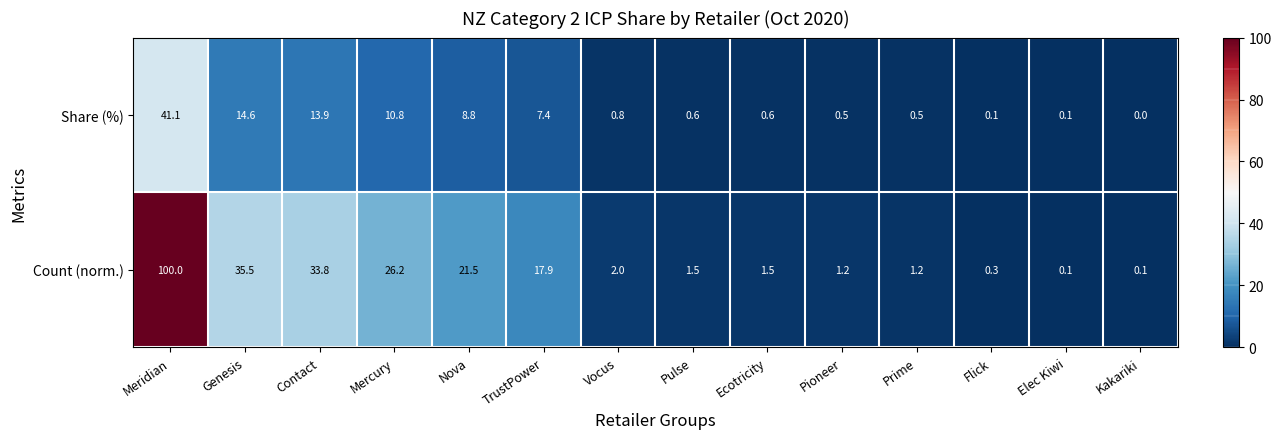

What is the sum of all Count (norm.) values?

242.8